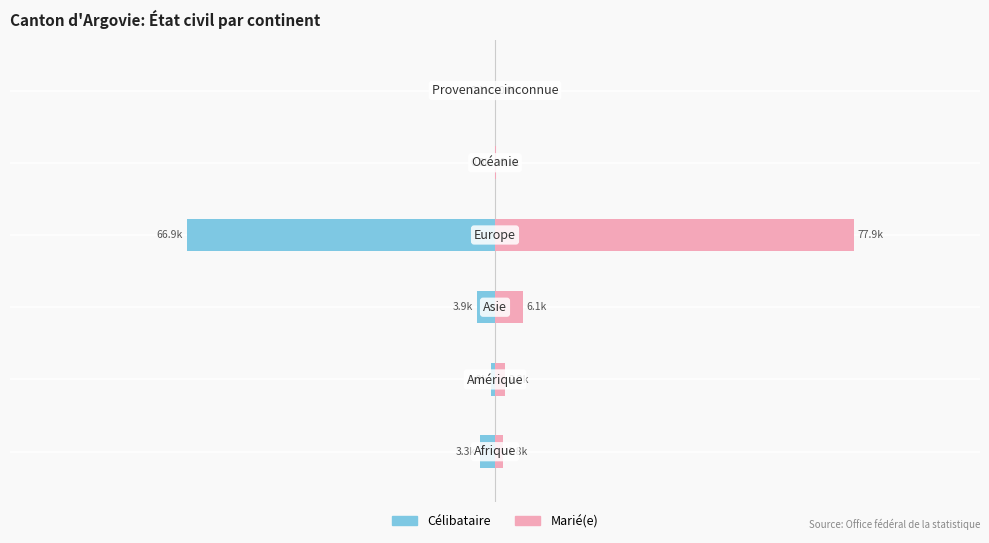

What is the lowest value of the Marié(e) series?

40